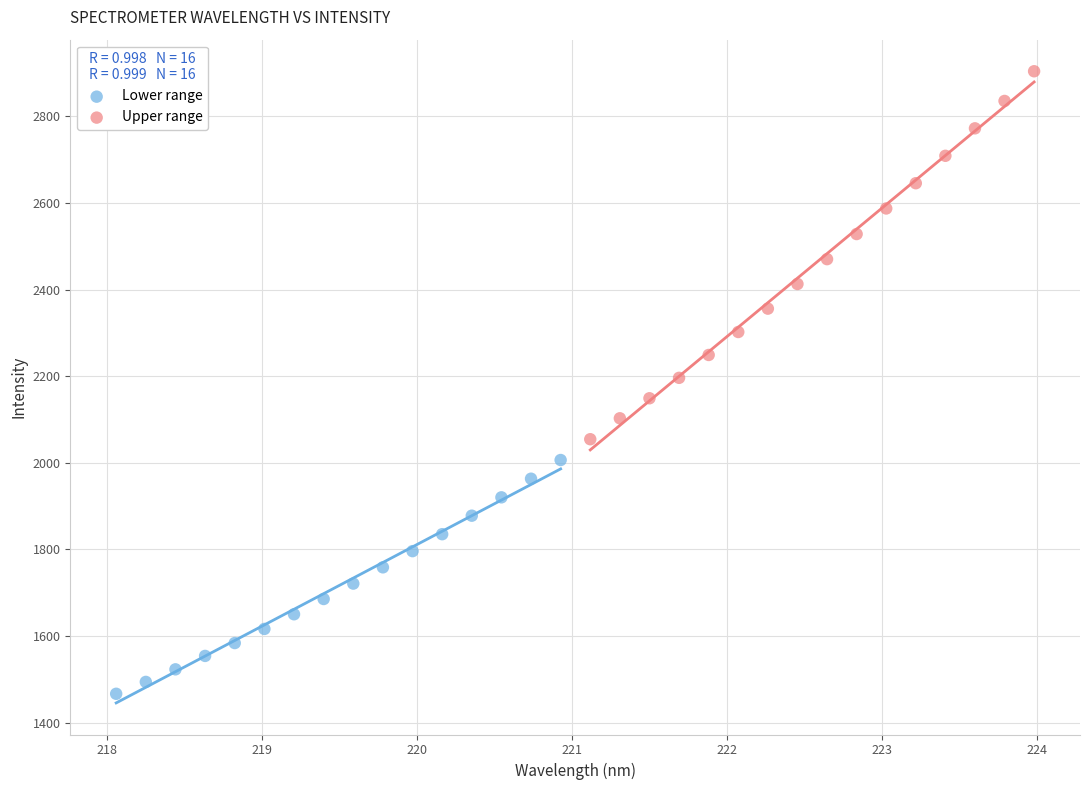

Which series has the widest spread of Y values?

Upper range